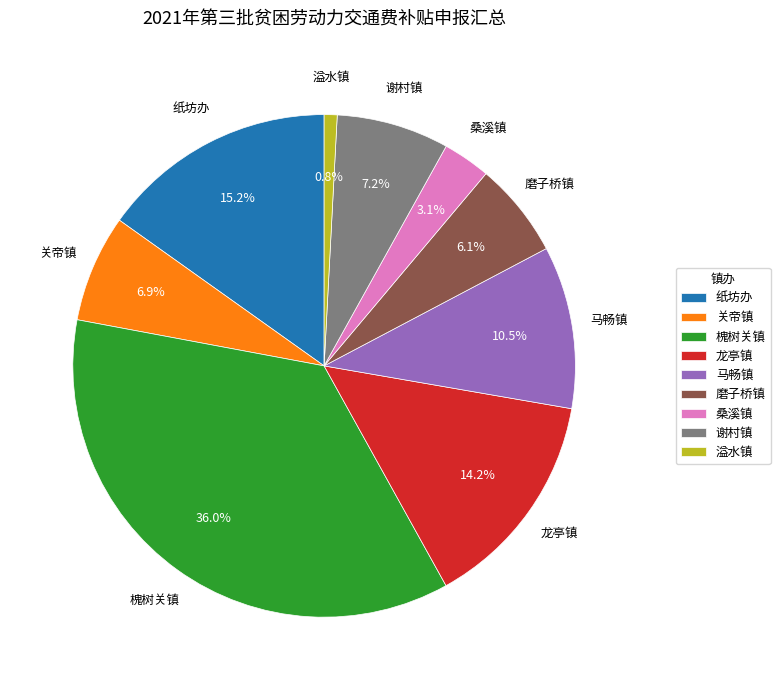

Which has a higher value, 谢村镇 or 纸坊办?

纸坊办